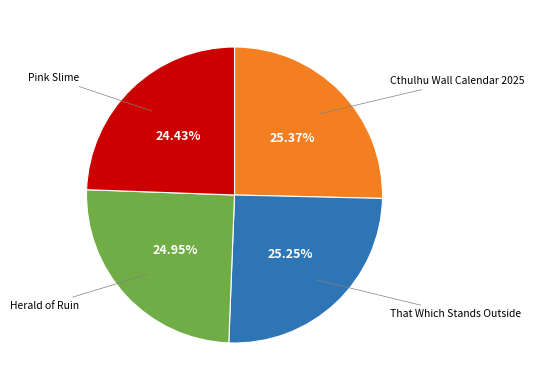

Is there a majority slice in this chart?

No